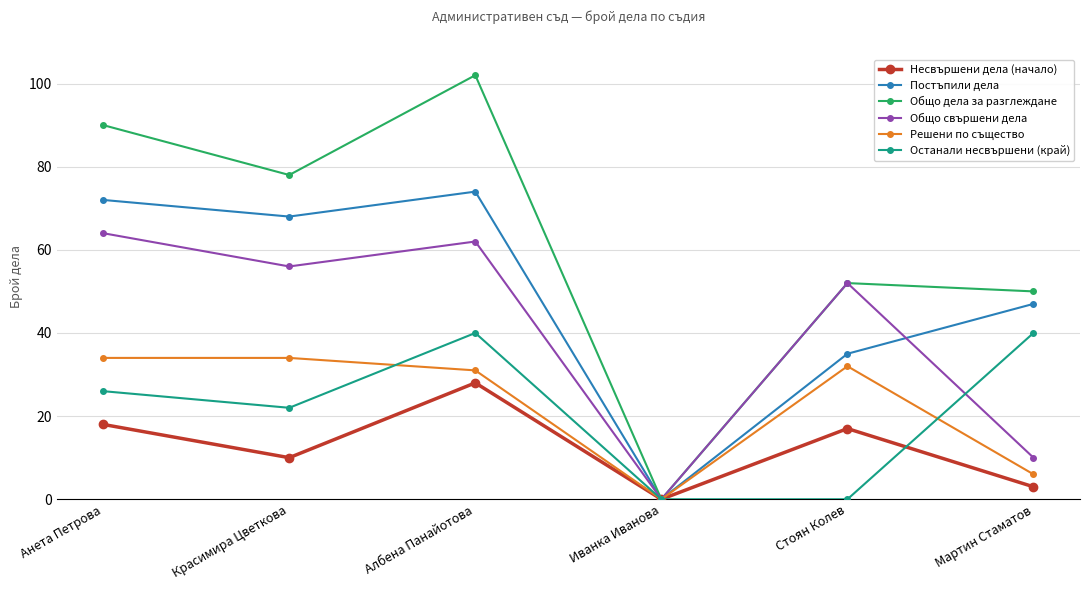

What is the maximum value for Постъпили дела?

74